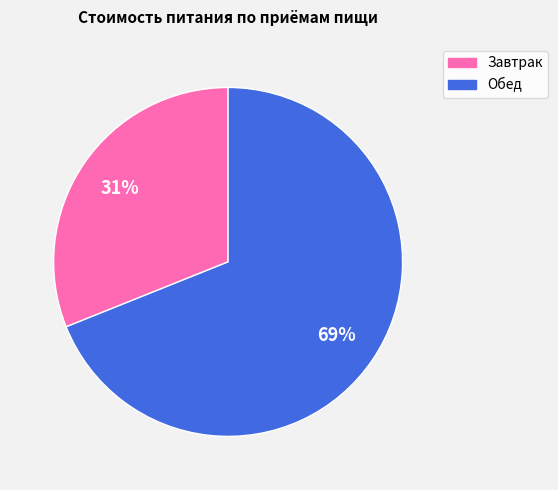

To the nearest percent, what is the combined percentage of Завтрак and Обед?

100%